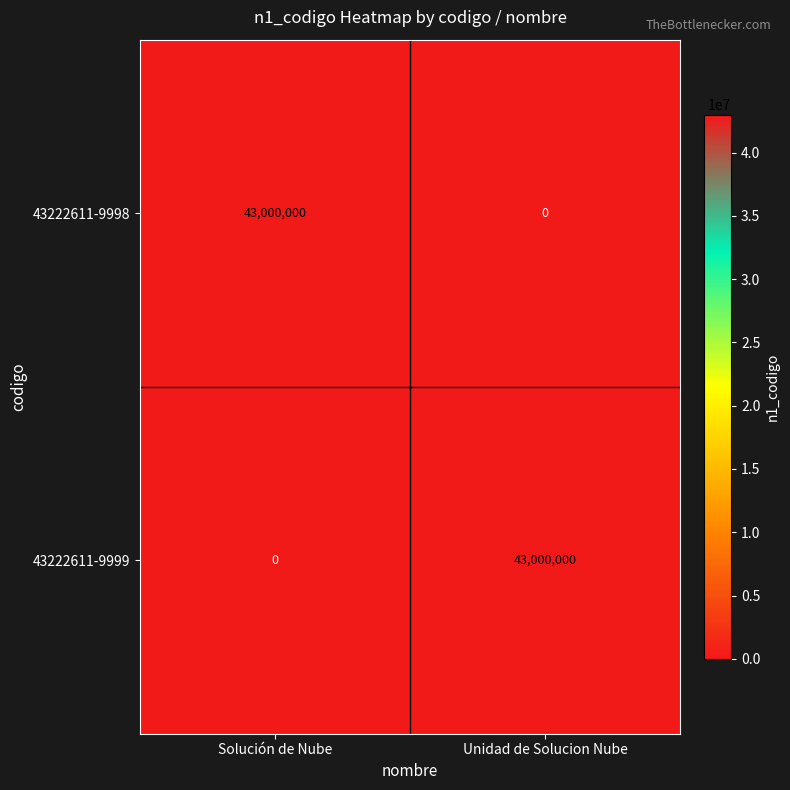

At Solución de Nube, list the series in order from largest to smallest.

43222611-9998, 43222611-9999